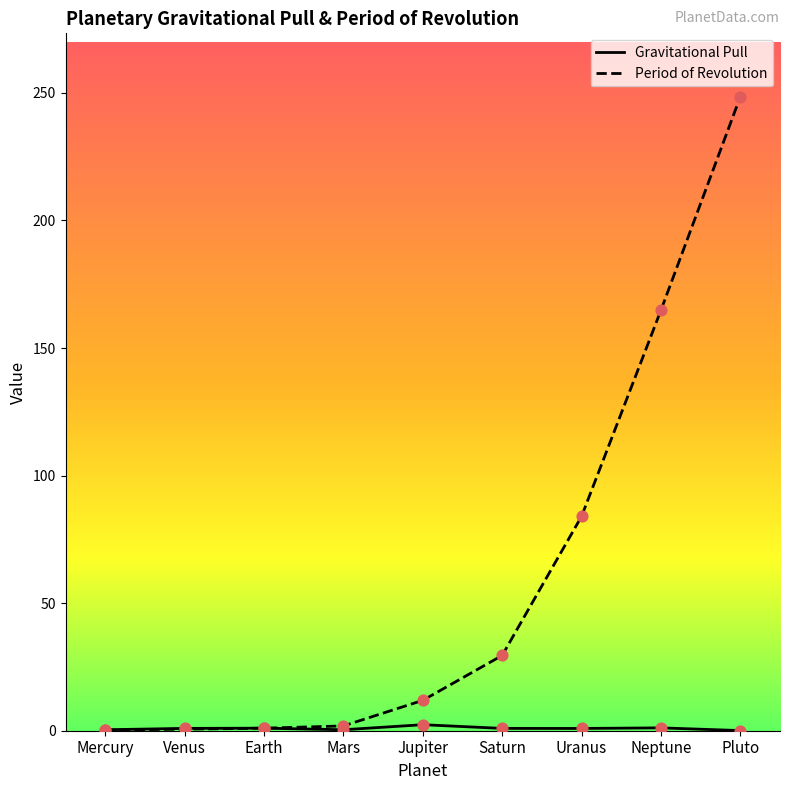

At how many categories does at least one series exceed 79?

3